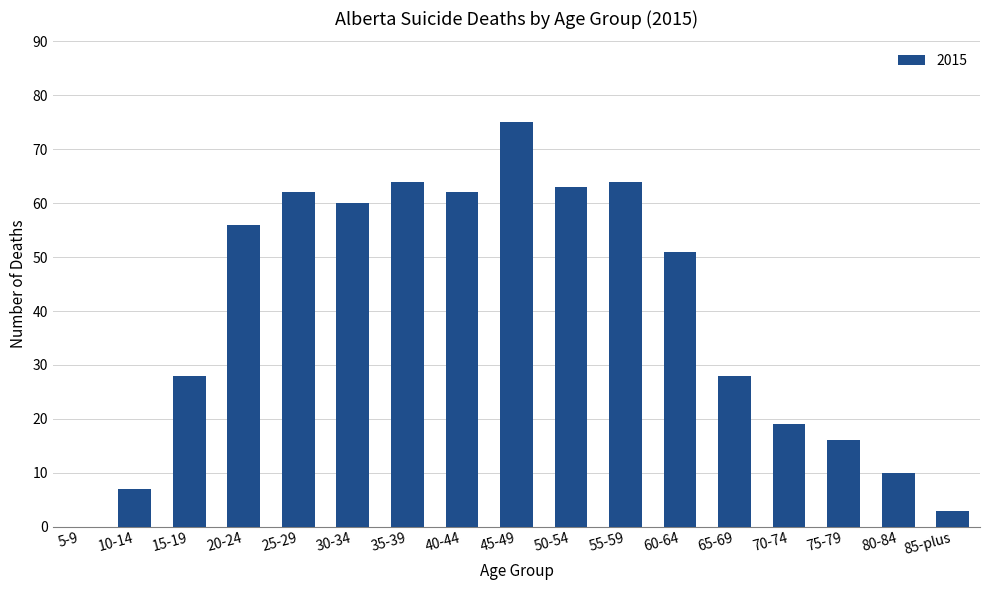

True or false: the data shows 92 at 20-24.

False